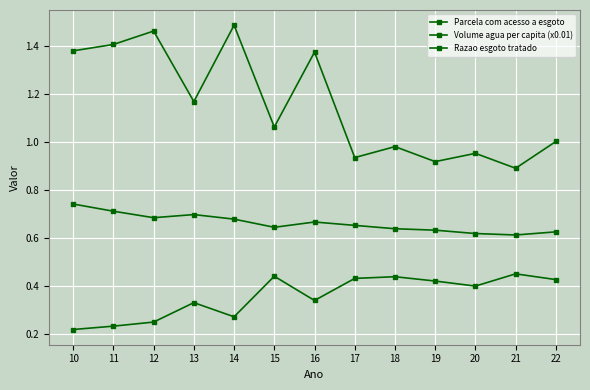

List the series in order of their overall mean, highest first.

Volume agua per capita (x0.01), Parcela com acesso a esgoto, Razao esgoto tratado